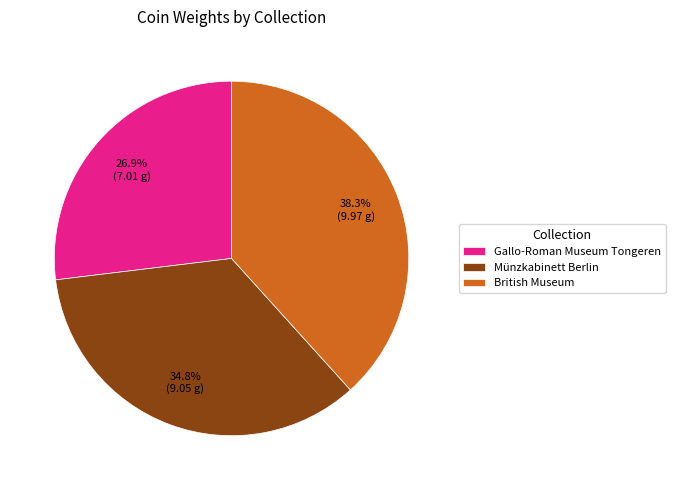

Is it true that Gallo-Roman Museum Tongeren is 27% of the pie?

True